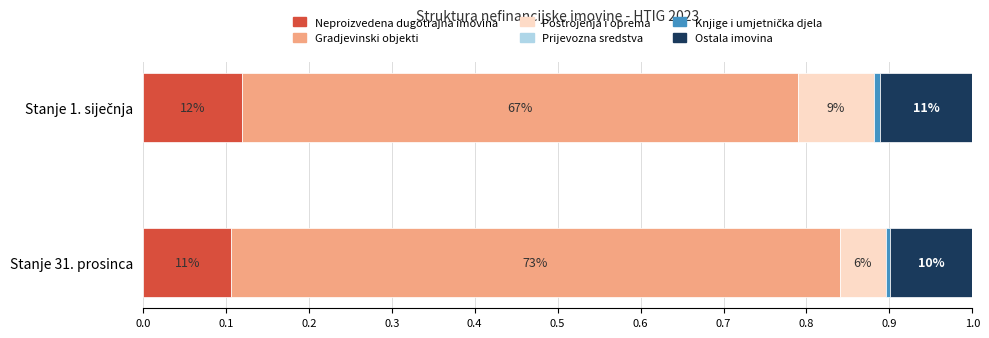

What is the sum of all Postrojenja i oprema values?

0.1